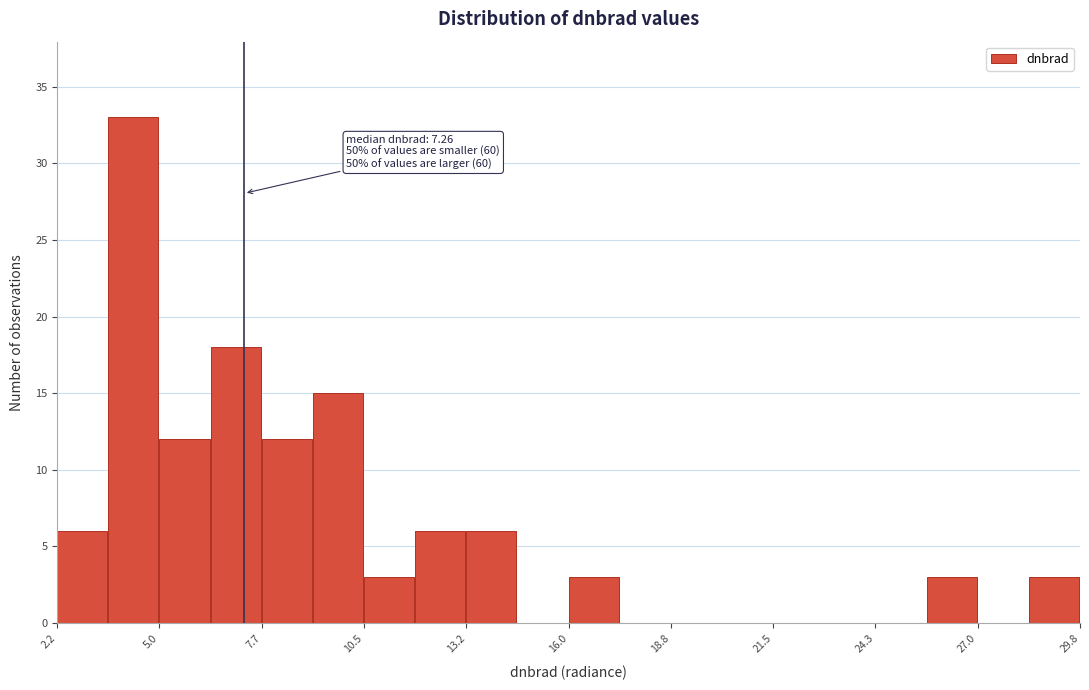

Around what value on the x-axis is the tallest bar? Give the approximate position of its centre, as read against the axis.

4.5